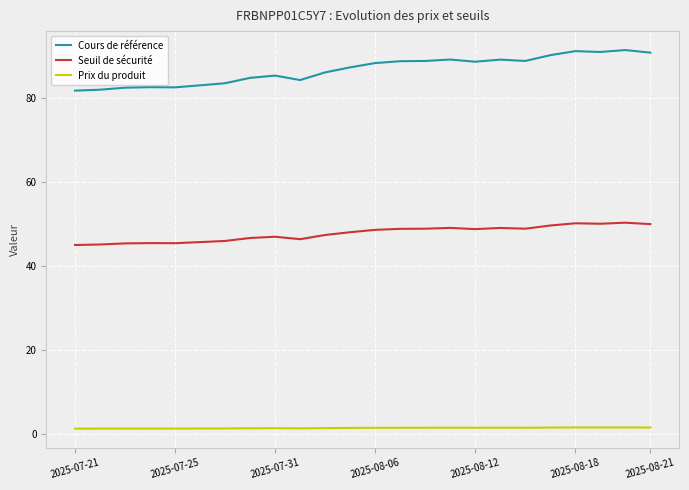

What is the difference between the maximum and minimum values in the Cours de référence series?

9.7